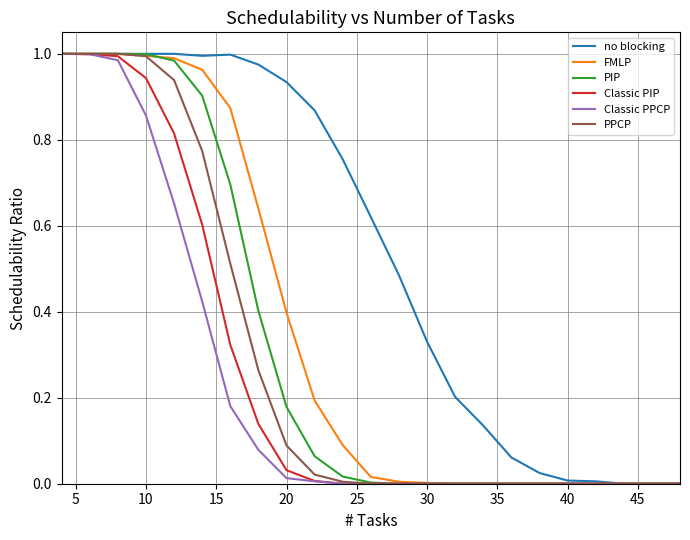

Which series has the largest total across all categories?

no blocking